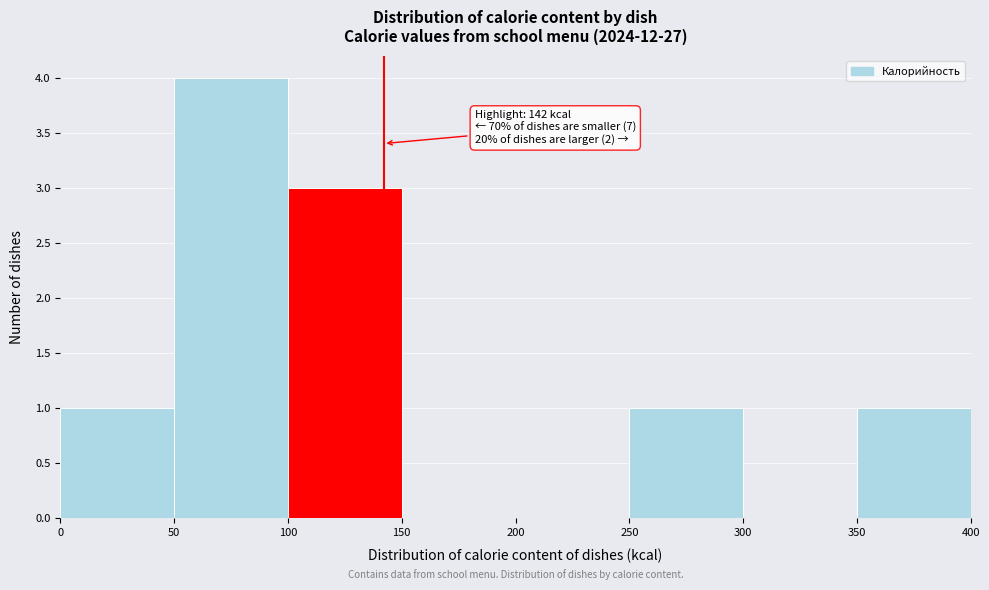

Which range on the x-axis has the tallest bar?

50 to 100